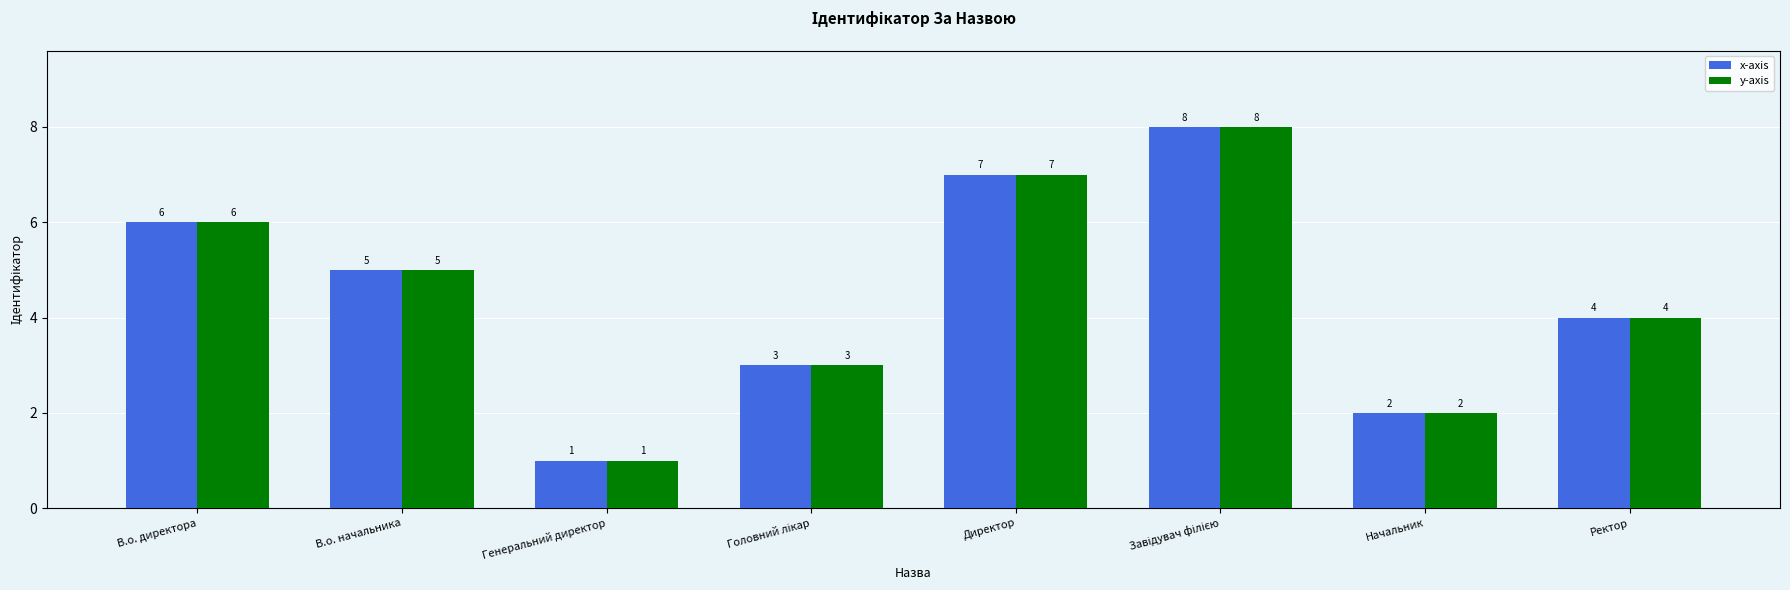

Reading right to left, extract all data points from this chart.

x-axis: 4	2	8	7	3	1	5	6
y-axis: 4	2	8	7	3	1	5	6